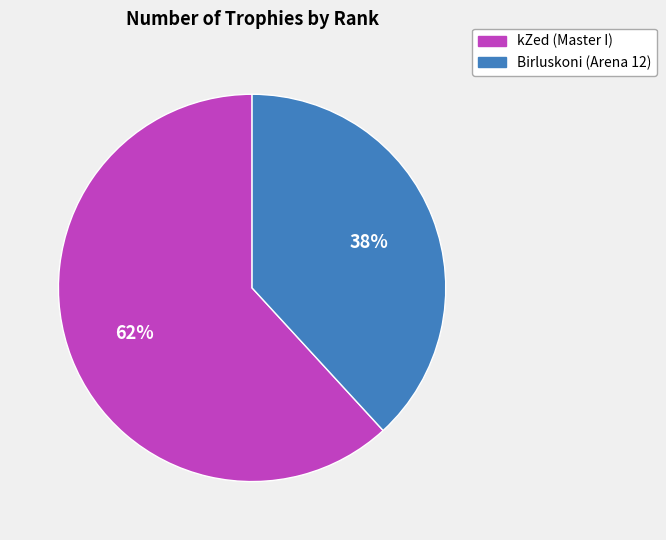

Is there a majority slice in this chart?

Yes